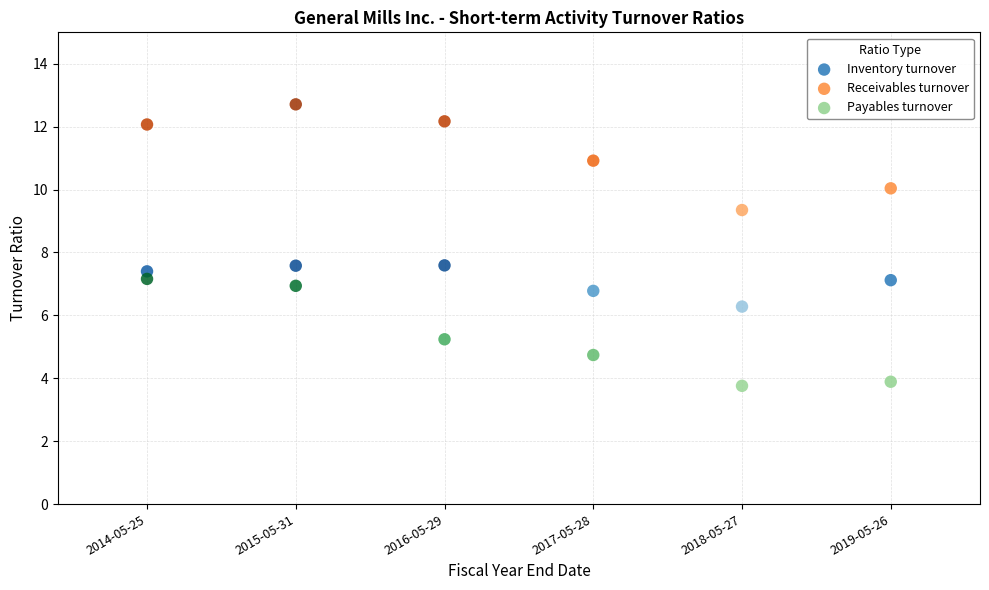

Which series contains the lowest Y value?

Payables turnover